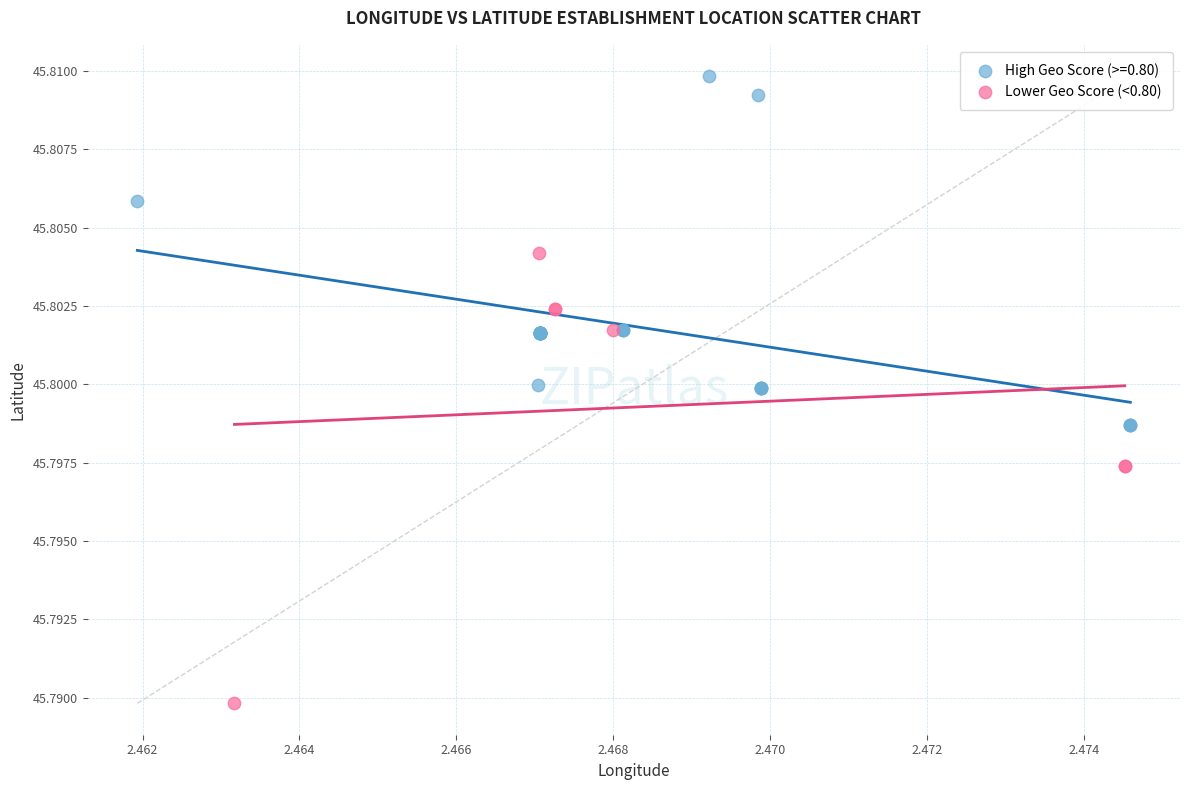

Which series reaches the minimum Y coordinate?

Lower Geo Score (<0.80)